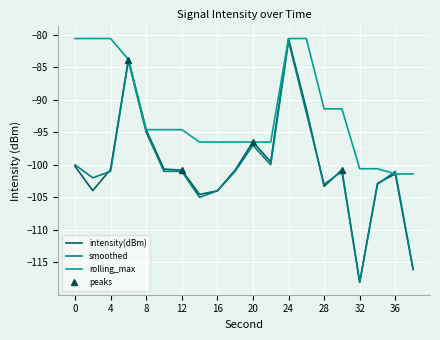

True or false: rolling_max has more than 2 interior local peaks.

False